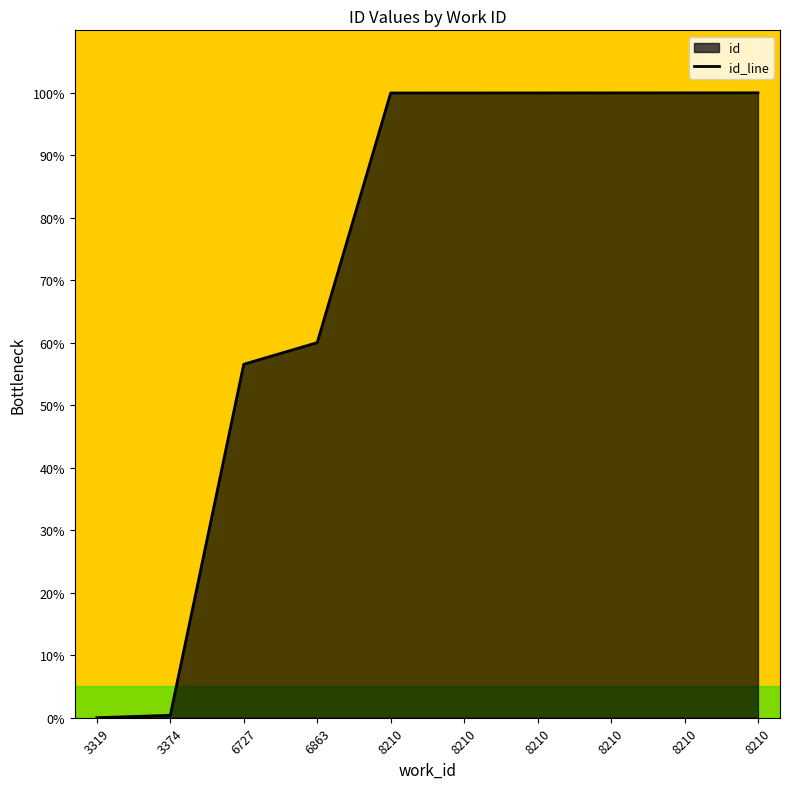

What is the change in value from 6863 to 8210?

+40.0